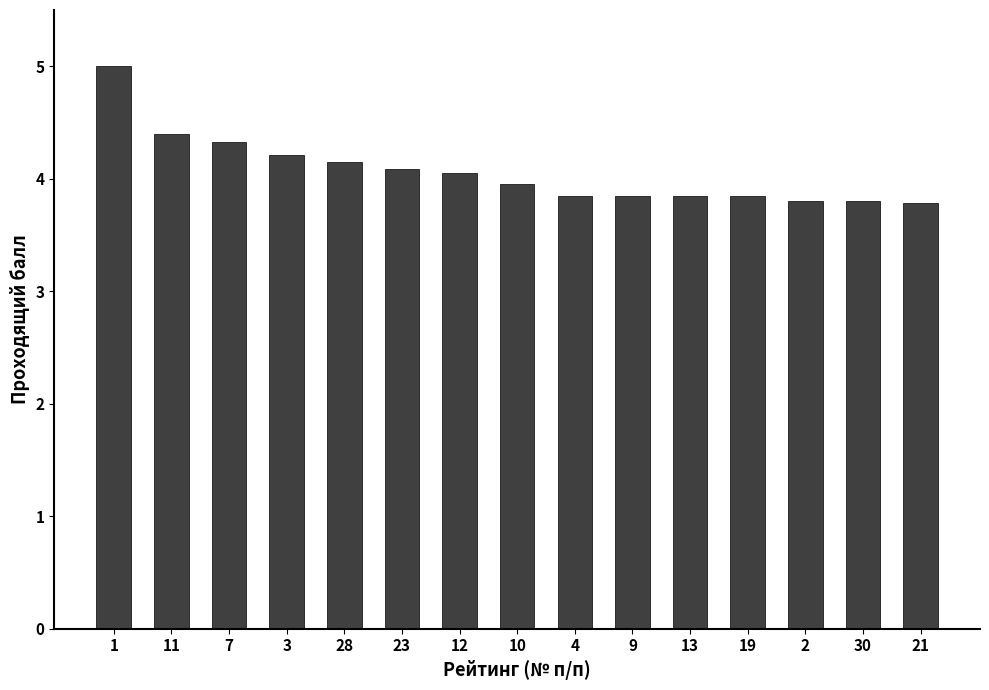

What is the value of the 2nd bar from the left?

4.4